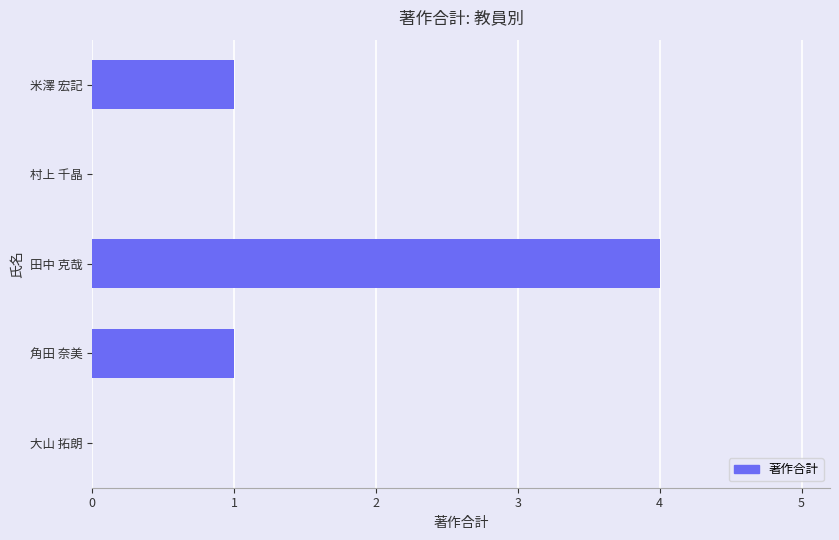

What is the sum of all values?

6